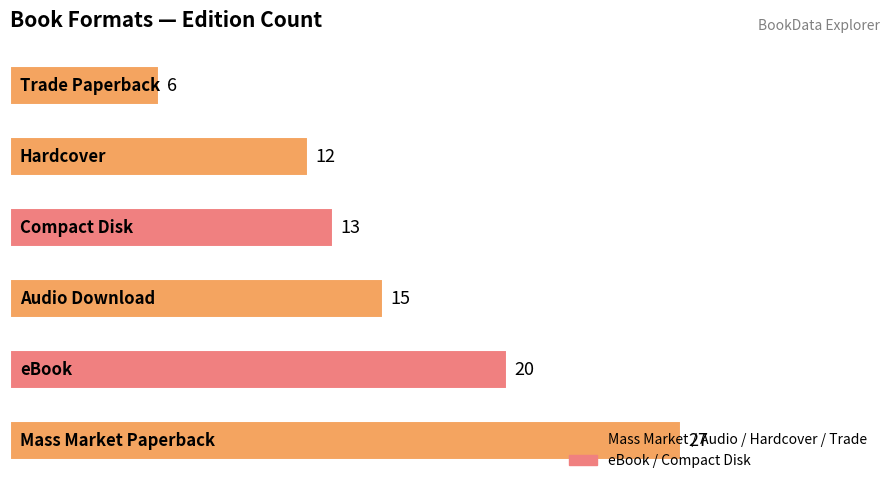

What is the maximum value shown in the chart?

27